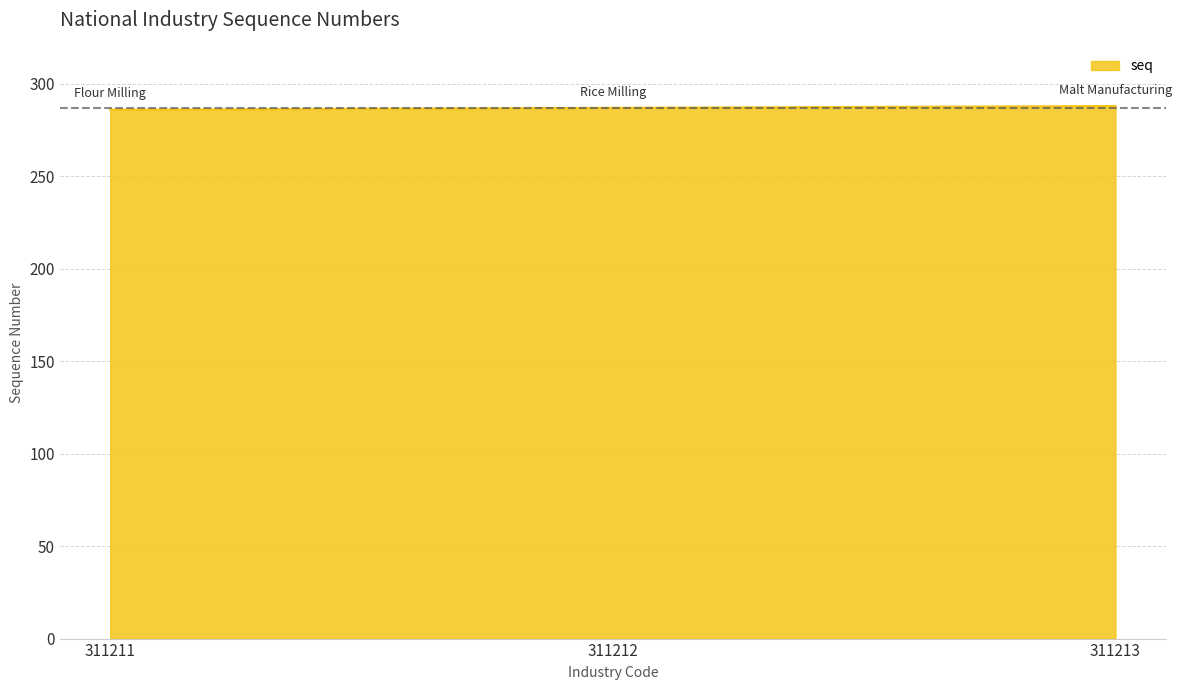

True or false: the data shows 492 at 311213.

False